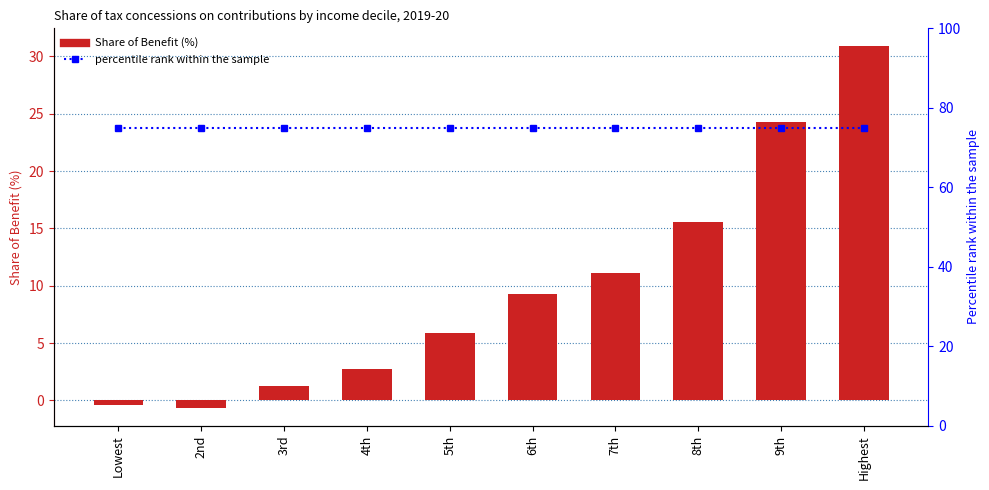

What is the spread (max minus min) of values at Lowest?

75.4